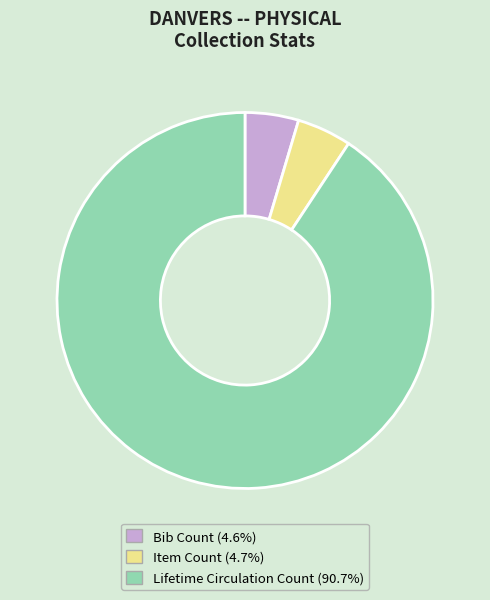

Combined, do Bib Count and Lifetime Circulation Count account for over 50%?

Yes